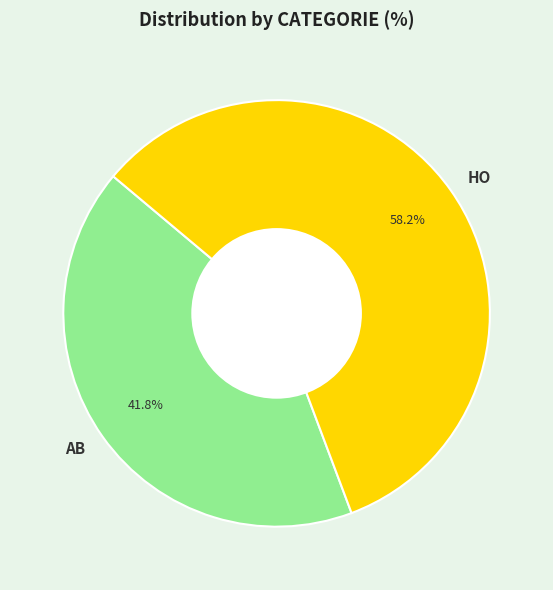

Count the number of slices in the pie.

2